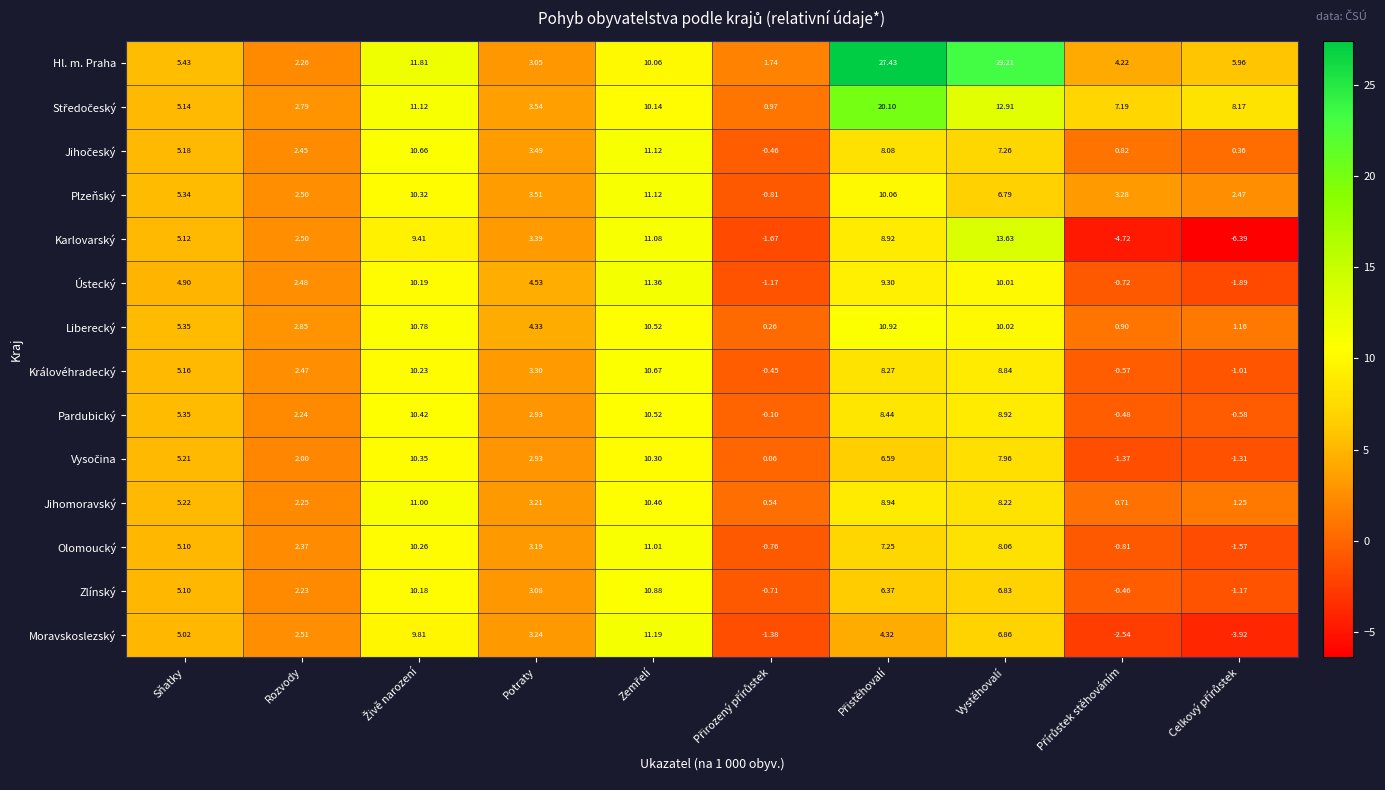

Between Sňatky and Vystěhovalí, which series saw the biggest shift?

Hl. m. Praha